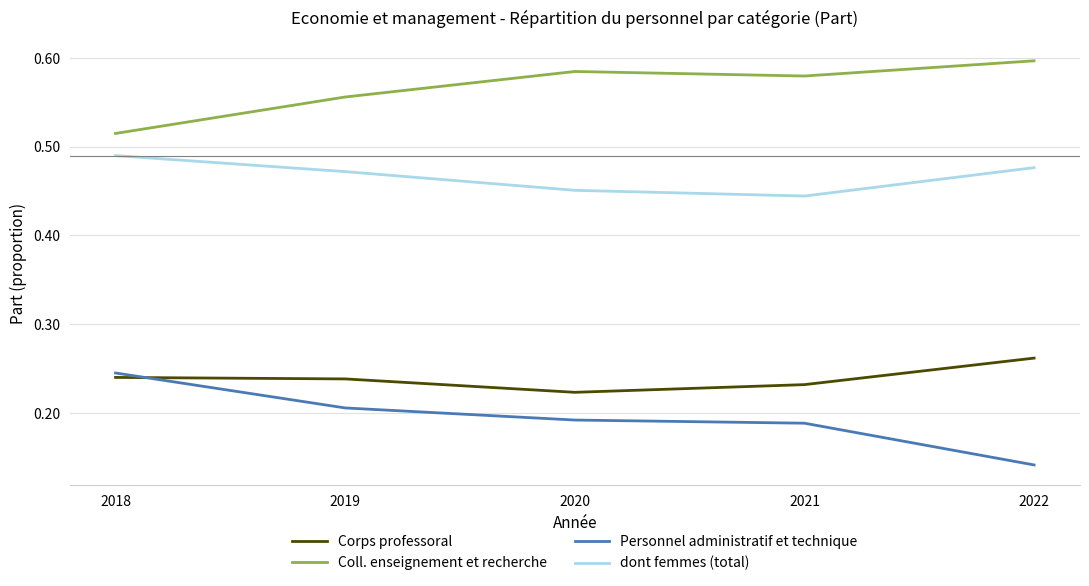

At which category does the chart reach its minimum across all series?

2022